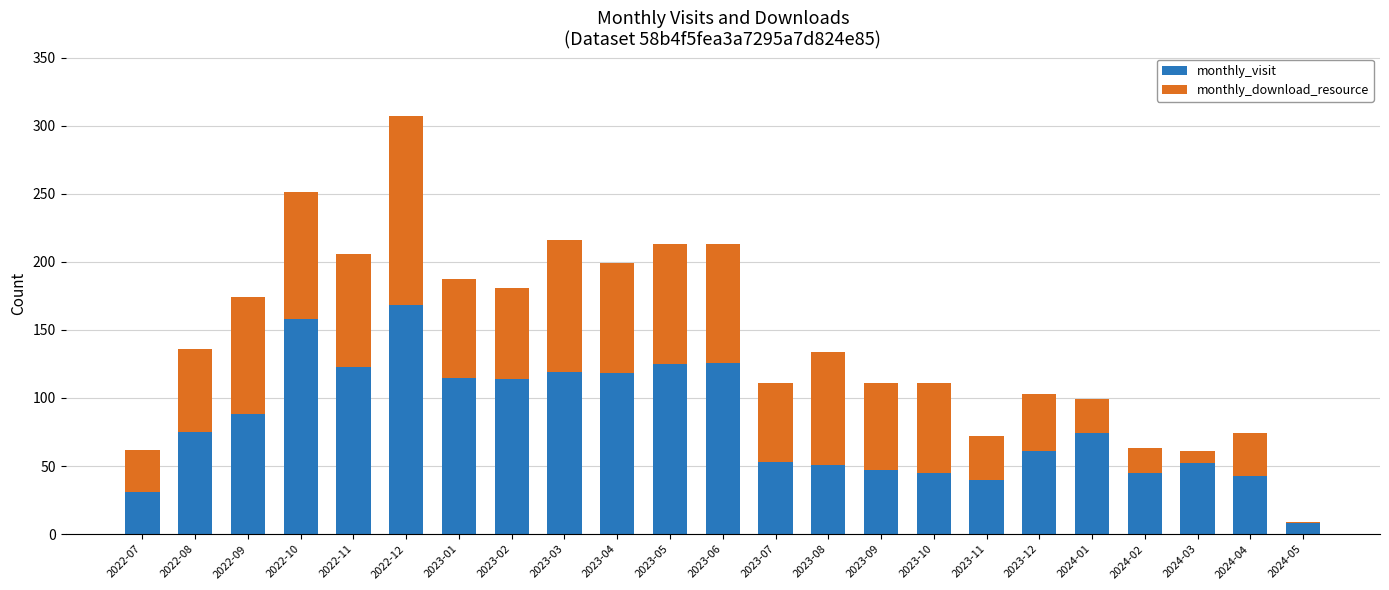

Which category has the highest value in the monthly_visit series?

2022-12